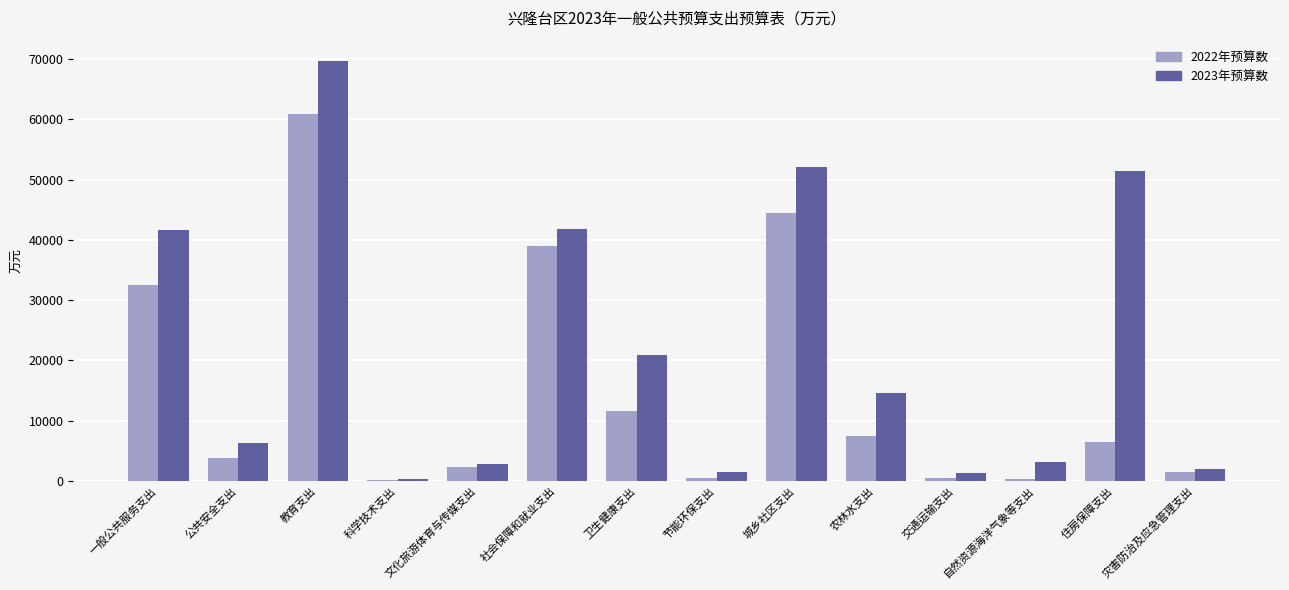

What are all the series names shown in the legend?

2022年预算数, 2023年预算数